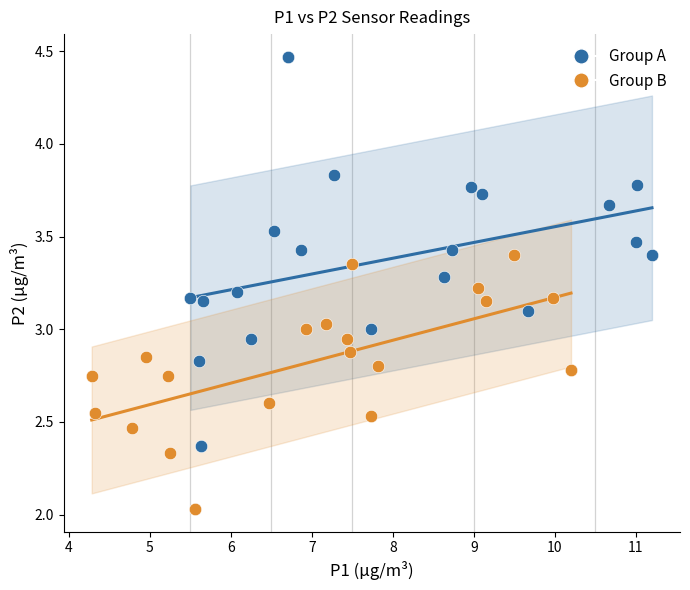

Which series reaches the maximum Y coordinate?

Group A